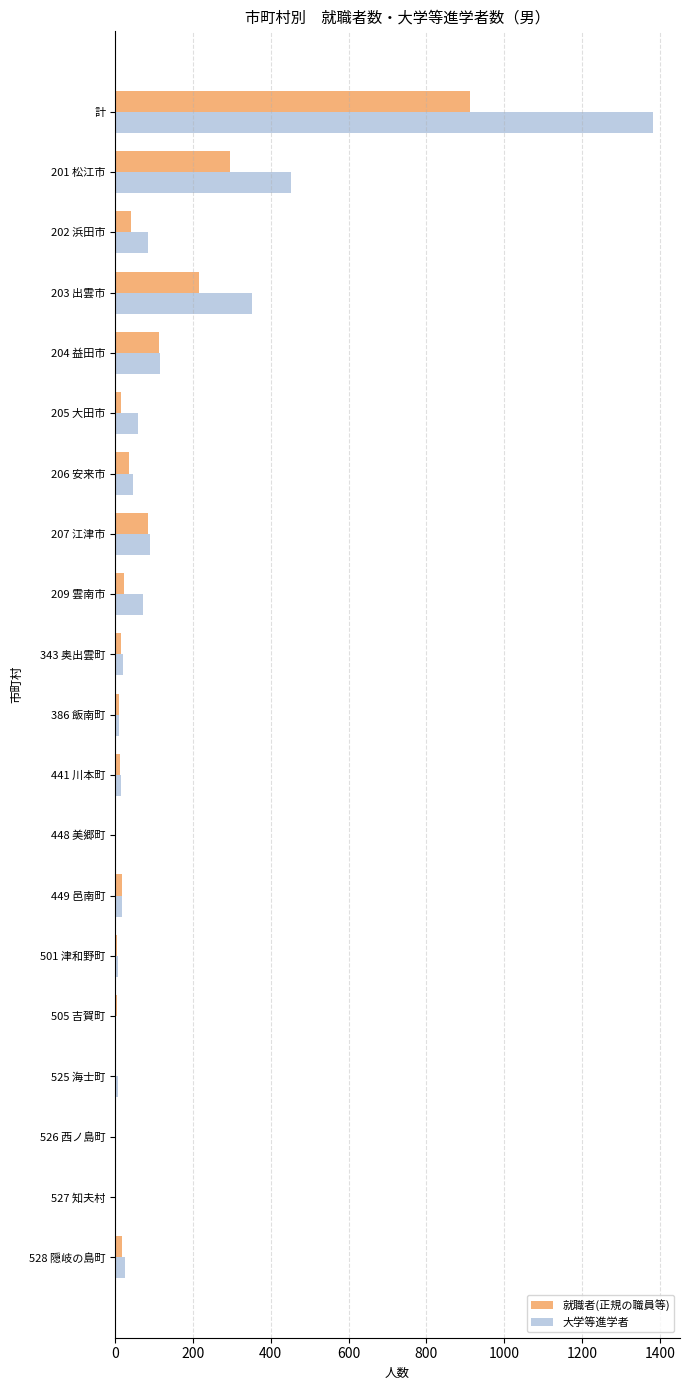

Where is 大学等進学者 nearest to the value 691?

201 松江市